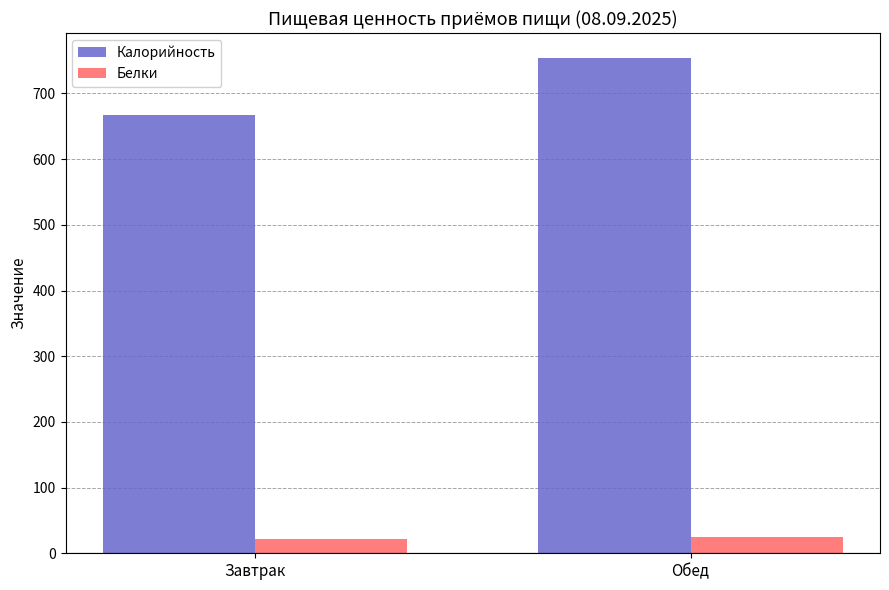

What is the highest value of the Калорийность series?

754.3